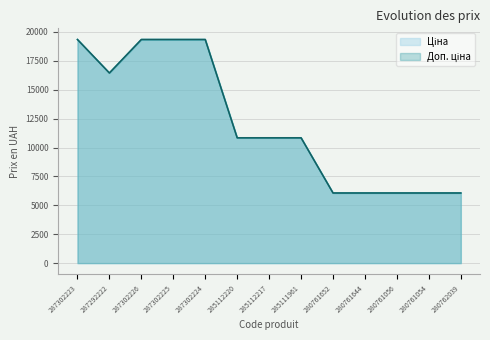

Reading left to right, transcribe all the data shown in this chart.

Ціна: 287302223=19343.1	287292222=16448.2	287302226=19343.1	287302225=19343.1	287302224=19343.1	285112220=10840.1	285112217=10840.1	285111961=10840.1	280761652=6067.2	280761644=6067.2	280761056=6067.2	280761054=6067.2	280762039=6067.2
Доп. ціна: 287302223=19343.1	287292222=16448.2	287302226=19343.1	287302225=19343.1	287302224=19343.1	285112220=10840.1	285112217=10840.1	285111961=10840.1	280761652=6067.2	280761644=6067.2	280761056=6067.2	280761054=6067.2	280762039=6067.2